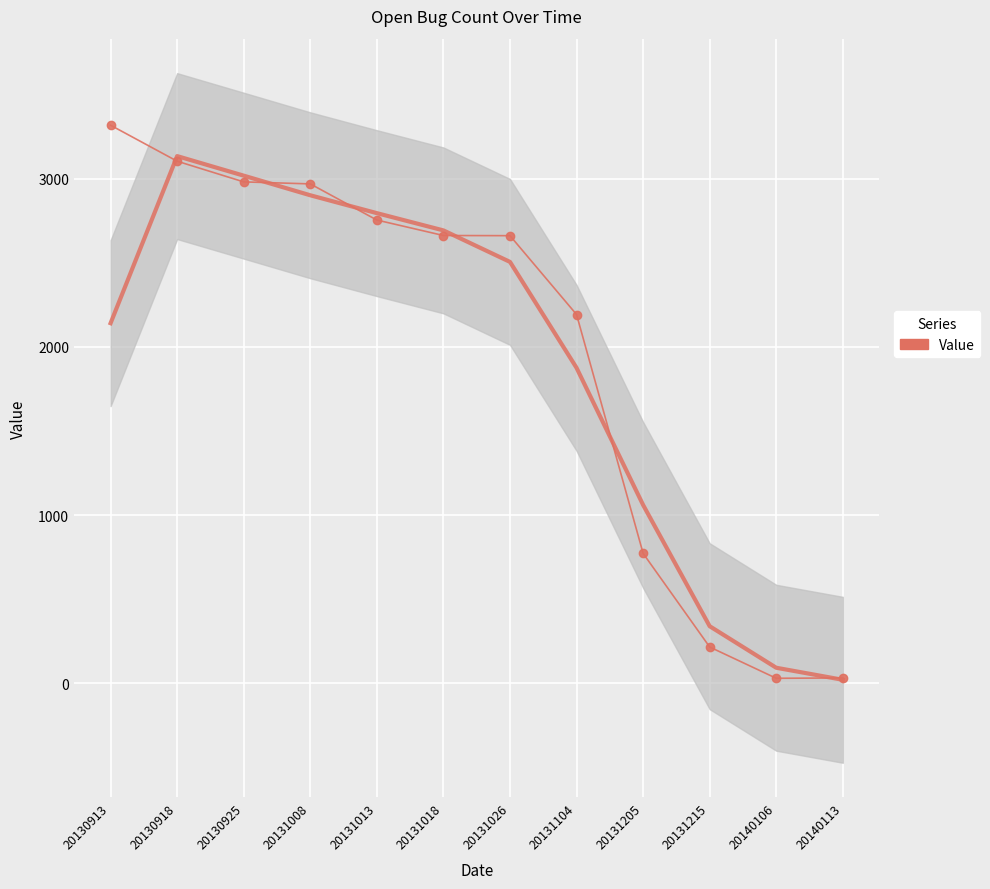

What is the change in value from 20131008 to 20131215?

-2755